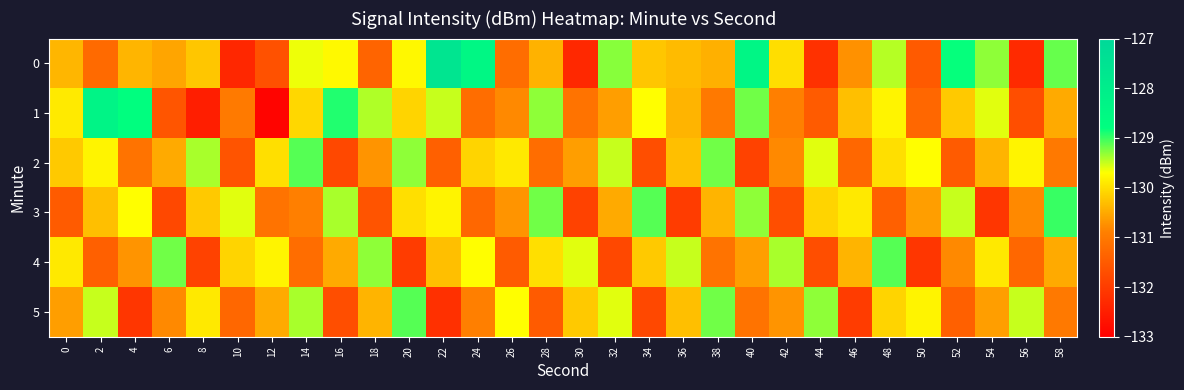

Reading left to right, transcribe all the data shown in this chart.

0: 0=-130.4	2=-131.2	4=-130.4	6=-130.5	8=-130.2	10=-132.3	12=-131.6	14=-129.6	16=-129.7	18=-131.3	20=-129.8	22=-127.6	24=-128.5	26=-131.2	28=-130.4	30=-132.3	32=-129.3	34=-130.2	36=-130.3	38=-130.4	40=-128.4	42=-130.0	44=-132.2	46=-130.7	48=-129.4	50=-131.5	52=-128.8	54=-129.3	56=-132.3	58=-129.2
1: 0=-129.9	2=-128.3	4=-128.8	6=-131.6	8=-132.5	10=-131.0	12=-132.9	14=-130.1	16=-128.9	18=-129.4	20=-130.1	22=-129.5	24=-131.2	26=-130.8	28=-129.3	30=-131.1	32=-130.6	34=-129.7	36=-130.4	38=-131.0	40=-129.2	42=-130.9	44=-131.5	46=-130.3	48=-129.8	50=-131.3	52=-130.2	54=-129.6	56=-131.7	58=-130.5
2: 0=-130.2	2=-129.8	4=-131.1	6=-130.5	8=-129.4	10=-131.6	12=-130.0	14=-129.1	16=-131.8	18=-130.7	20=-129.3	22=-131.4	24=-130.1	26=-129.9	28=-131.2	30=-130.6	32=-129.5	34=-131.7	36=-130.3	38=-129.2	40=-131.9	42=-130.8	44=-129.6	46=-131.3	48=-130.0	50=-129.7	52=-131.5	54=-130.4	56=-129.8	58=-131.0
3: 0=-131.5	2=-130.3	4=-129.7	6=-131.8	8=-130.2	10=-129.6	12=-131.1	14=-130.9	16=-129.4	18=-131.6	20=-130.0	22=-129.8	24=-131.3	26=-130.7	28=-129.2	30=-131.9	32=-130.5	34=-129.1	36=-132.0	38=-130.4	40=-129.3	42=-131.7	44=-130.1	46=-129.9	48=-131.4	50=-130.6	52=-129.5	54=-132.1	56=-130.8	58=-129.0
4: 0=-129.9	2=-131.4	4=-130.7	6=-129.2	8=-131.9	10=-130.1	12=-129.8	14=-131.2	16=-130.5	18=-129.3	20=-132.0	22=-130.3	24=-129.7	26=-131.5	28=-130.0	30=-129.6	32=-131.8	34=-130.2	36=-129.5	38=-131.1	40=-130.6	42=-129.4	44=-131.7	46=-130.4	48=-129.1	50=-132.1	52=-130.8	54=-129.9	56=-131.3	58=-130.5
5: 0=-130.6	2=-129.5	4=-132.1	6=-130.8	8=-129.9	10=-131.3	12=-130.5	14=-129.4	16=-131.7	18=-130.4	20=-129.1	22=-132.2	24=-130.9	26=-129.7	28=-131.5	30=-130.2	32=-129.6	34=-131.8	36=-130.3	38=-129.2	40=-131.1	42=-130.7	44=-129.3	46=-132.0	48=-130.1	50=-129.8	52=-131.4	54=-130.6	56=-129.5	58=-131.0